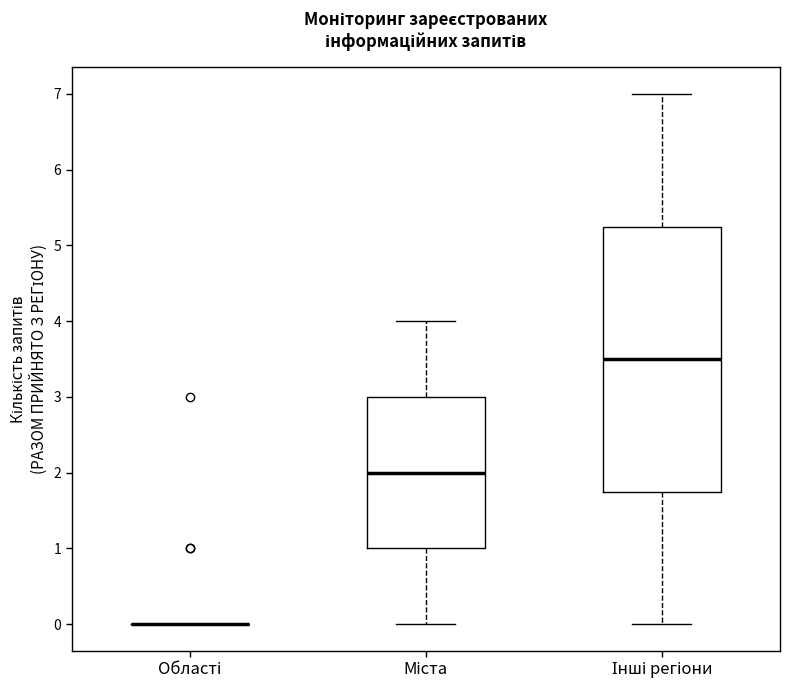

Reading left to right, read every box against the y-axis: the position of its median line, the range the box covers, and the ends of its whiskers. The values are not printed on the chart, so give them approximately, as read against the axis.

Області: box collapsed to a line at 0.0, whiskers 0.0 to 0.0
Міста: median 2.0, box 1.0 to 3.0, whiskers 0.0 to 4.0
Інші регіони: median 3.5, box 1.8 to 5.3, whiskers 0.0 to 7.0